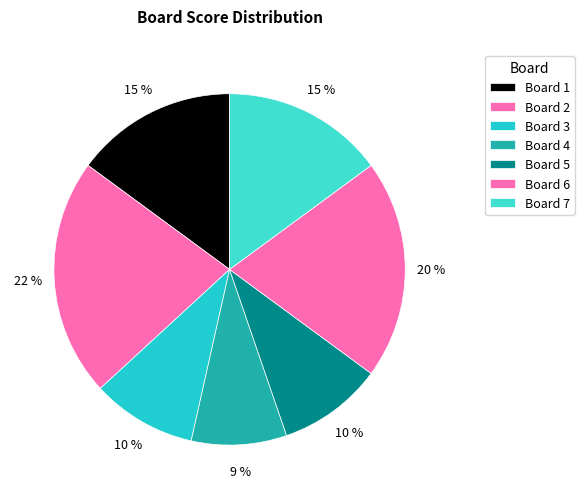

How many segments does this pie chart have?

7